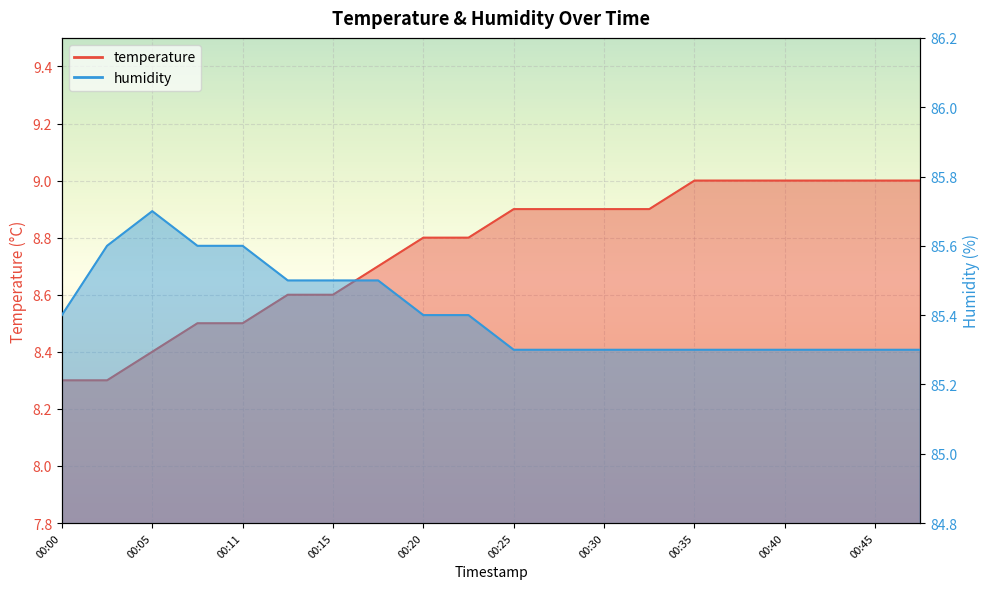

Which series has the largest range (max minus min)?

temperature